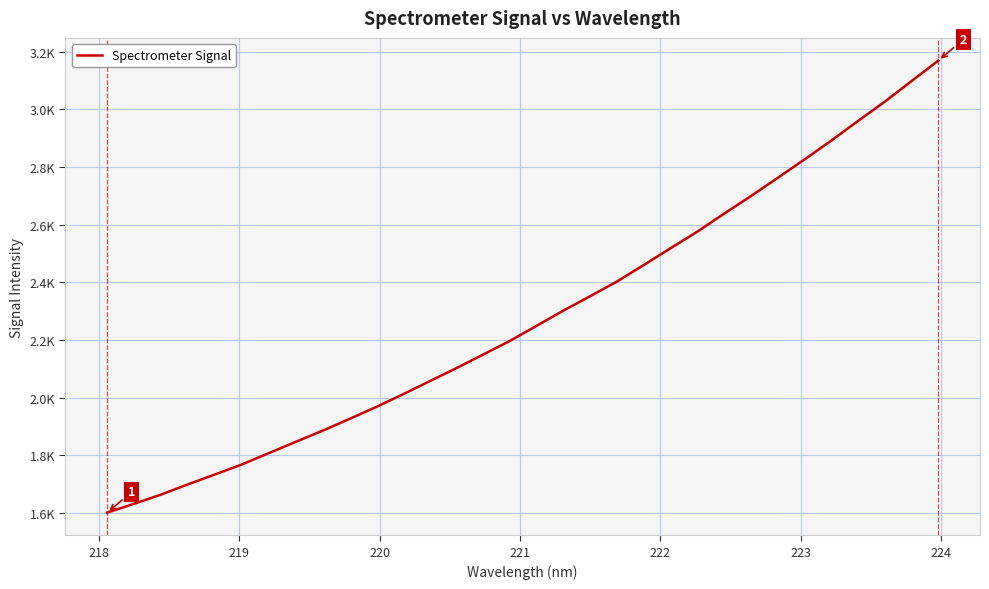

Does the chart display data point markers on the line(s)?

No